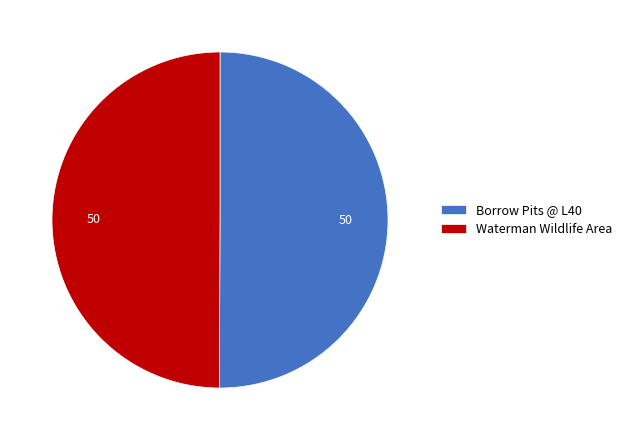

What is the ratio of the value at Waterman Wildlife Area to the value at Borrow Pits @ L40?

1.0